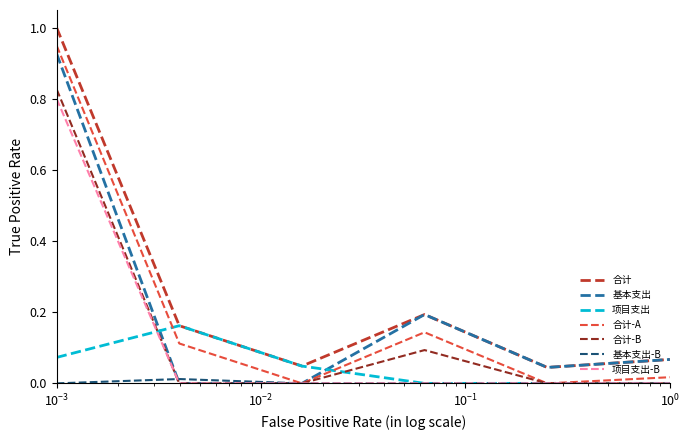

True or false: 项目支出 and 合计 cross at least once.

False